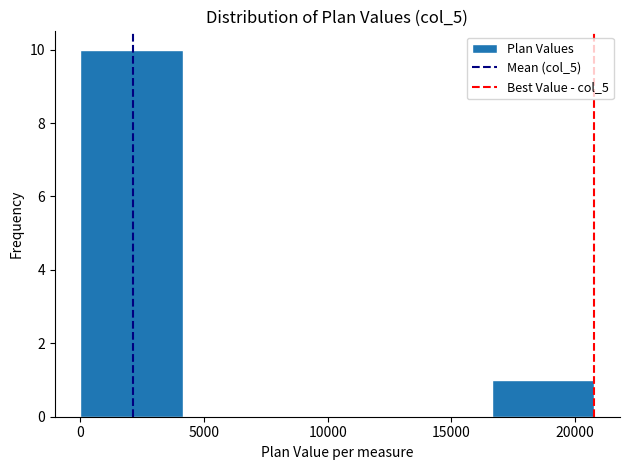

How tall is the bar that spans 0 to 4000 on the x-axis? Neither the bar edges nor the heights are printed on the chart, so give them approximately, as read against the axes.

10